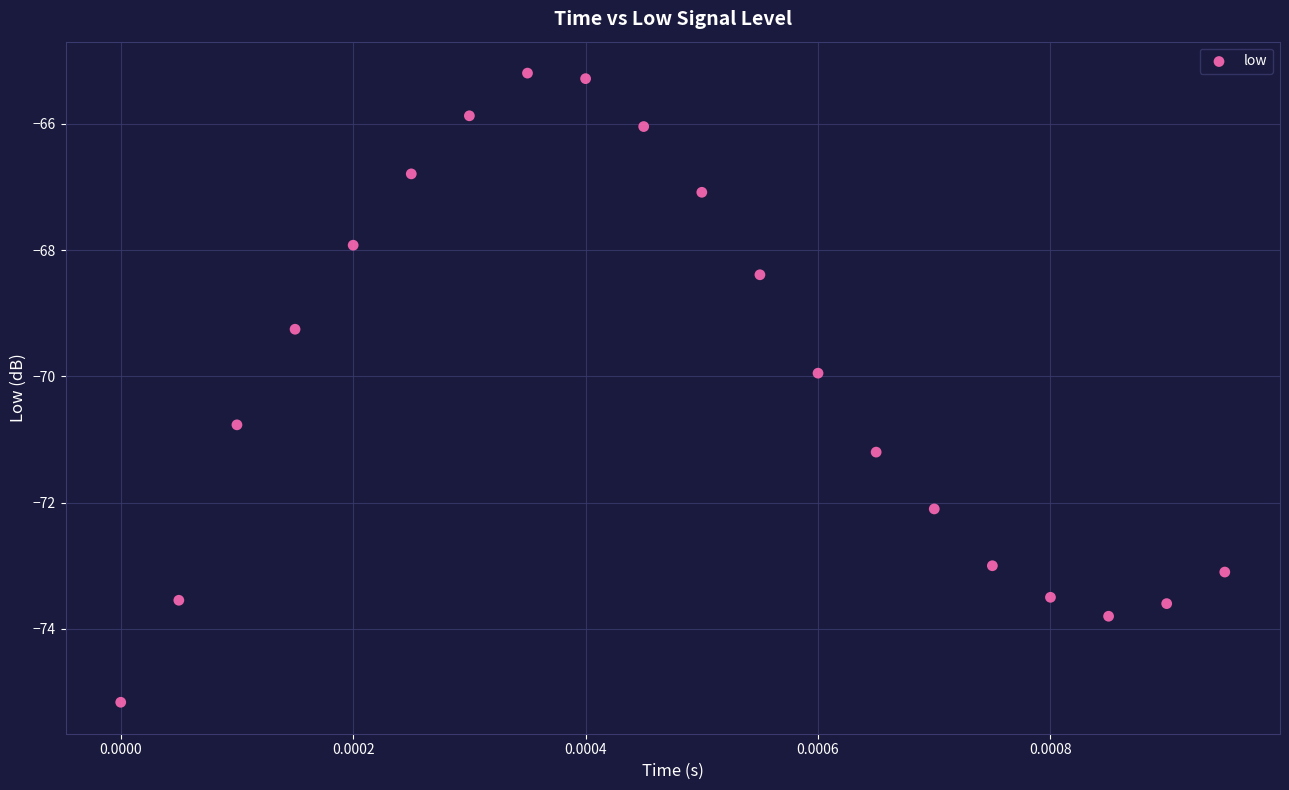

What is the range of Y values (max minus min)?

10.0